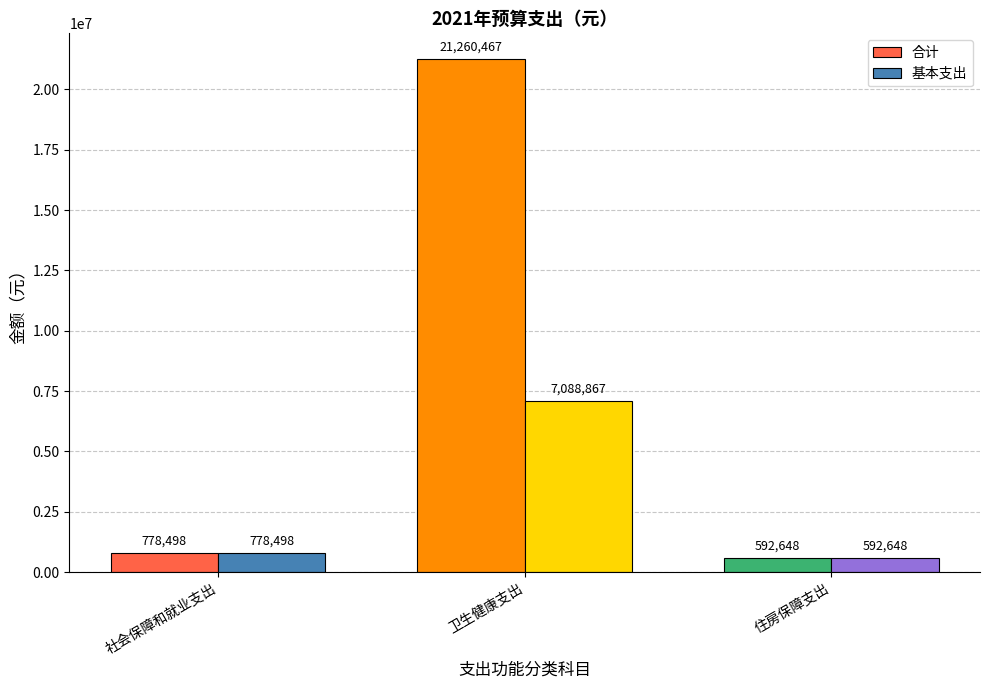

What is the average value of the 基本支出 series?

2820004.4